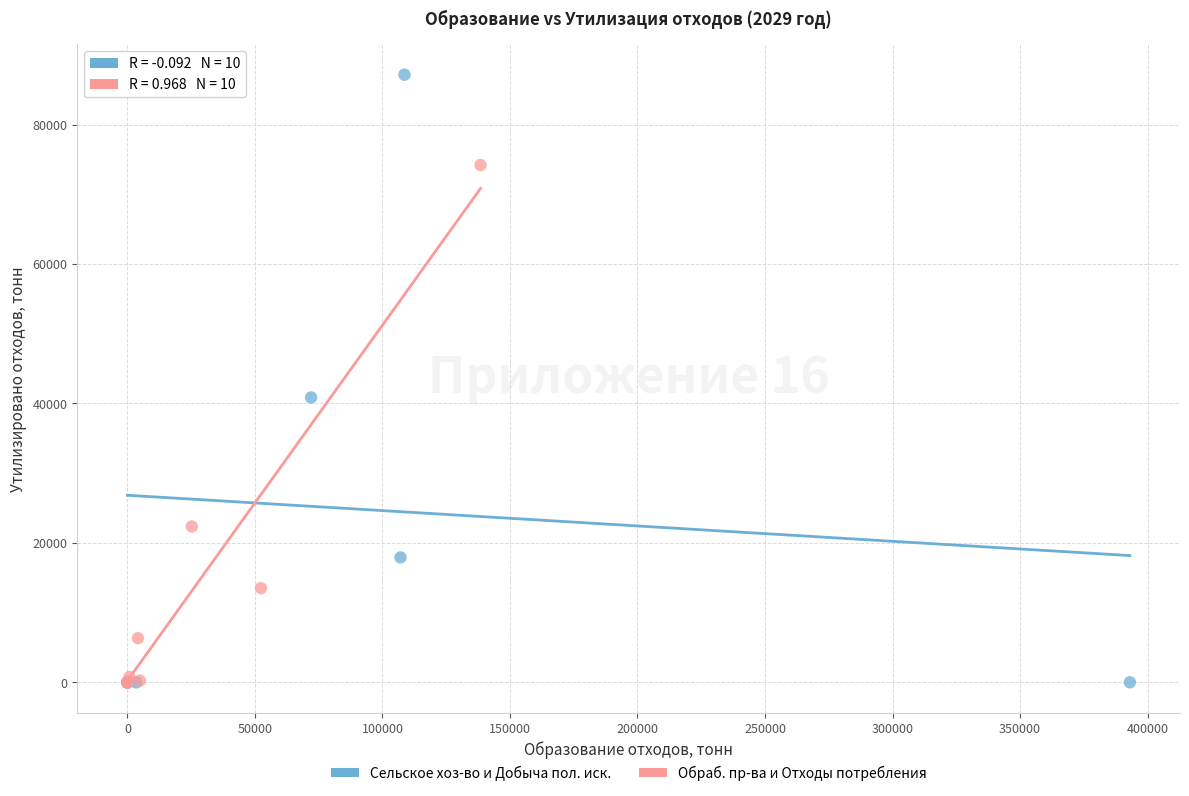

Which series has the largest Y range (max minus min)?

Сельское хоз-во и Добыча пол. иск.